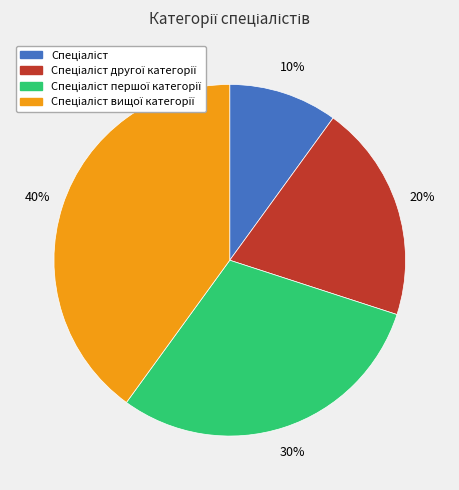

To the nearest percent, what is the average slice percentage?

25%